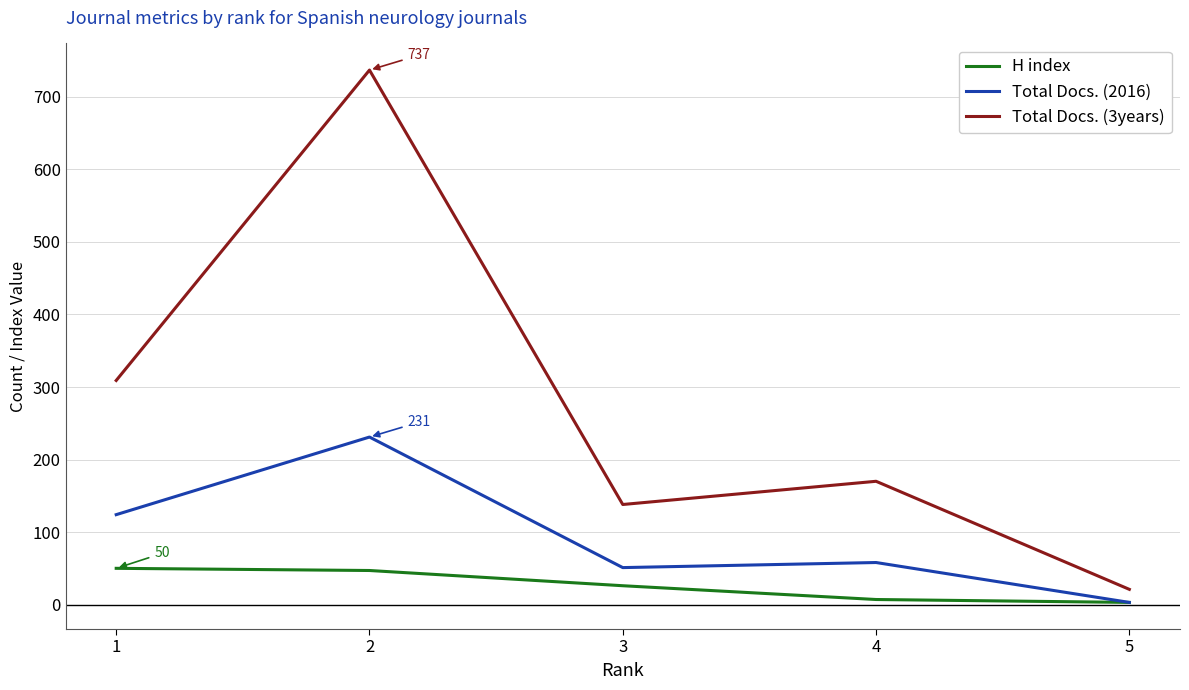

Which category has the highest value in the Total Docs. (3years) series?

2